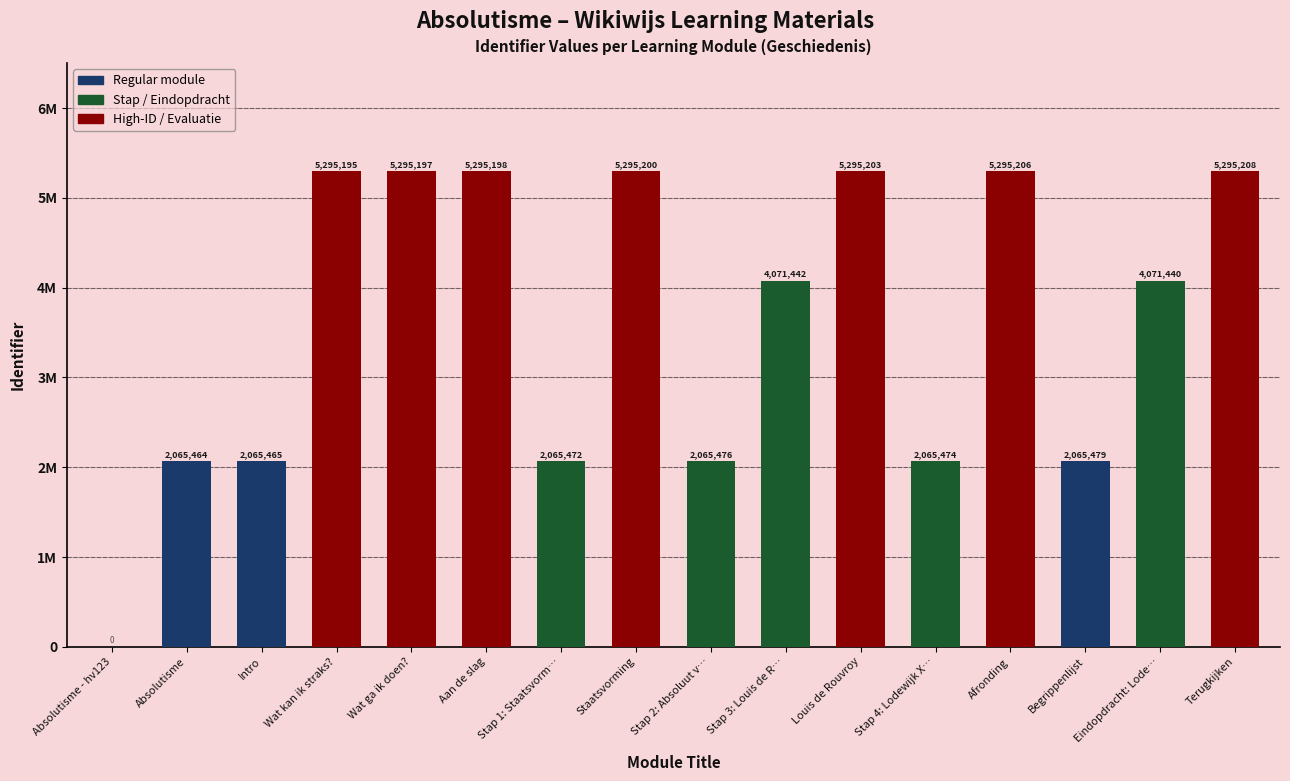

Are the bars horizontal?

No